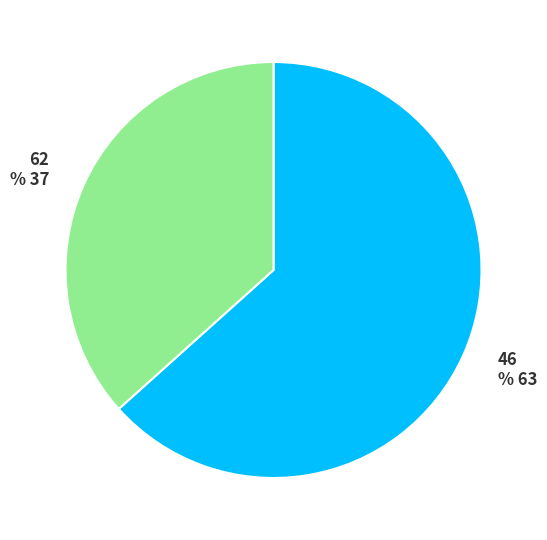

What percentage is the 46 slice, to the nearest percent?

63%